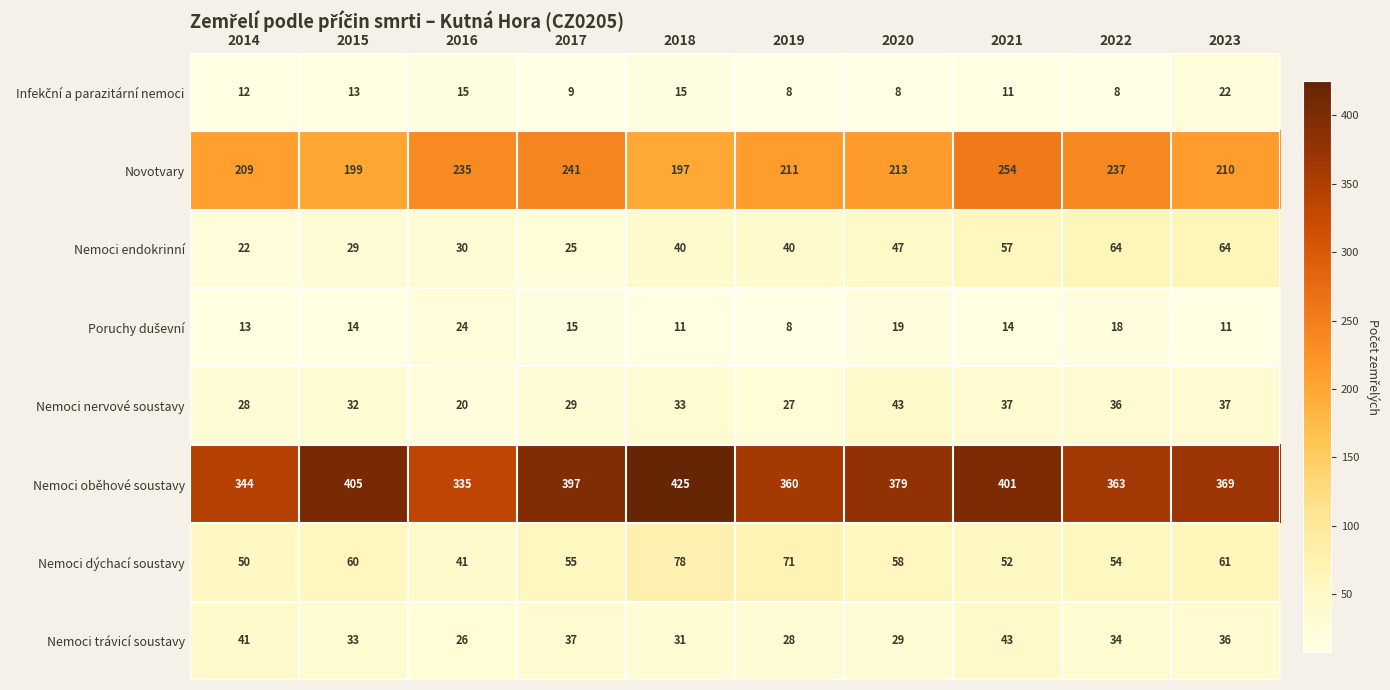

At which label does Nemoci oběhové soustavy reach its peak?

2018